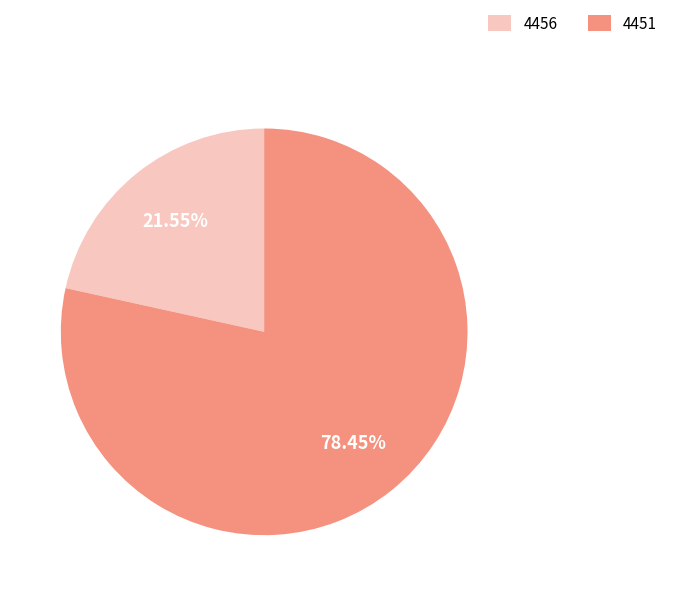

What is the total percentage of 4456 and 4451?

100.0%